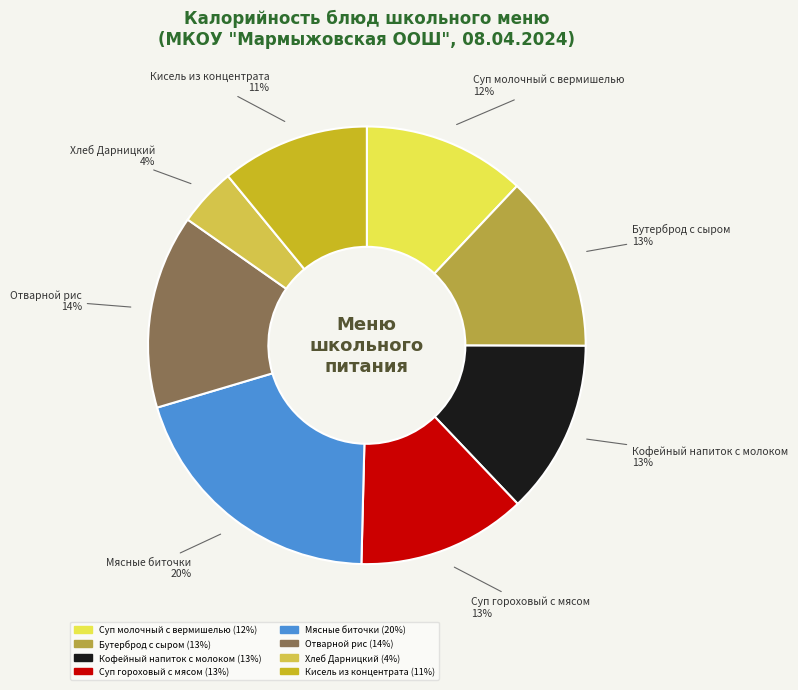

Does Бутерброд с сыром account for over 50% of the chart?

No